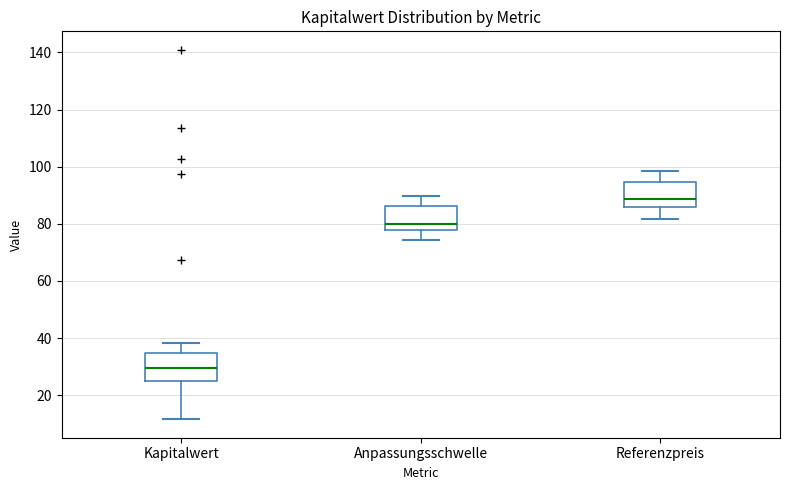

Which box has the highest median line?

Referenzpreis